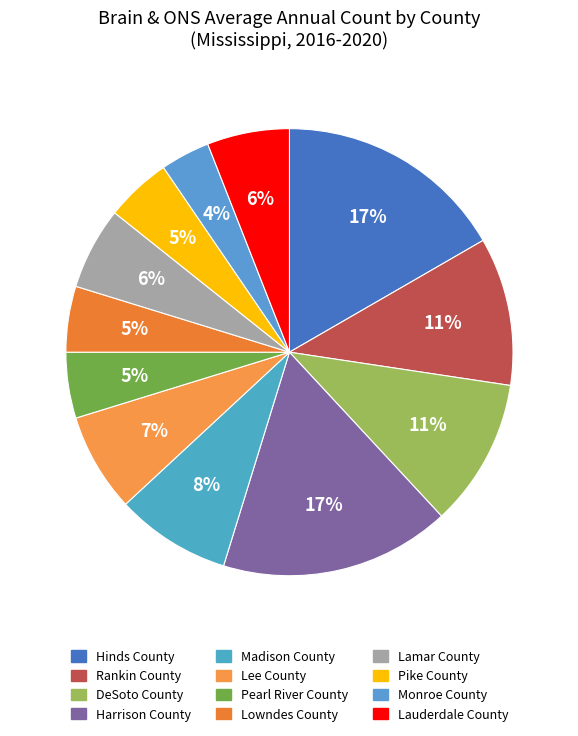

To the nearest percent, what percentage of the pie is Madison County?

8%